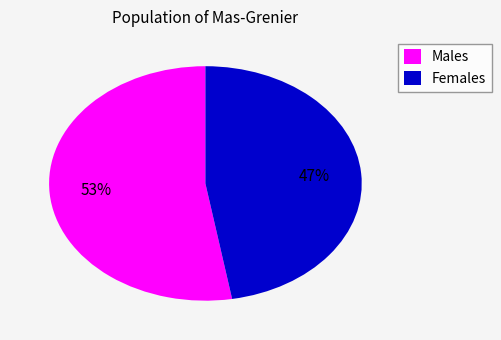

Which has a higher value, Males or Females?

Males